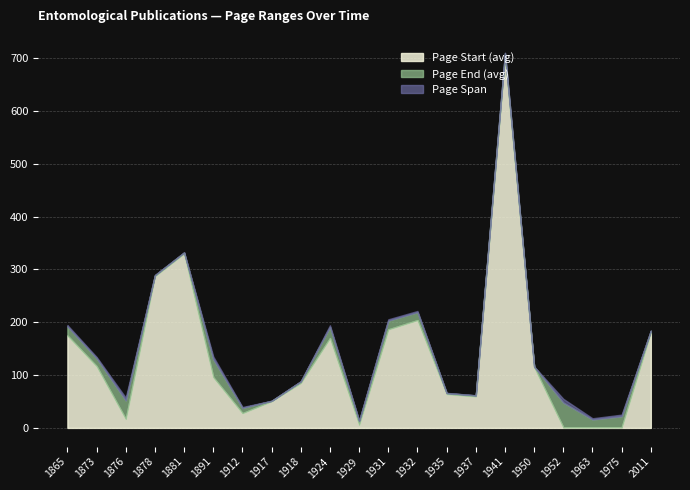

The Page Start (avg) series shows 204.7 at 1873. True or false?

False